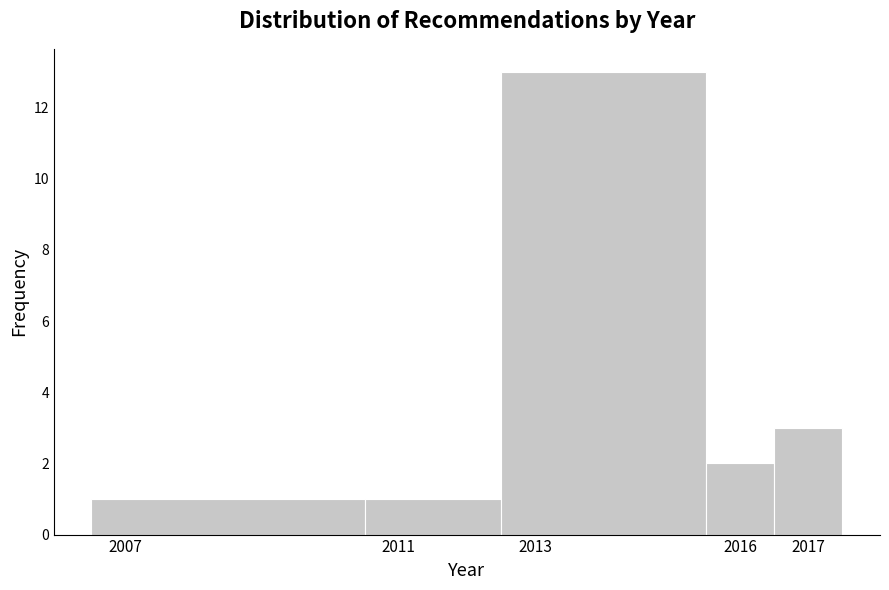

Reading left to right, list every bar in this chart as the range it spans on the x-axis followed by its height. The values are not printed on the chart, so give them approximately, as read against the axis.

2006.5 to 2010.5: 1
2010.5 to 2012.5: 1
2012.5 to 2015.5: 13
2015.5 to 2016.5: 2
2016.5 to 2017.5: 3